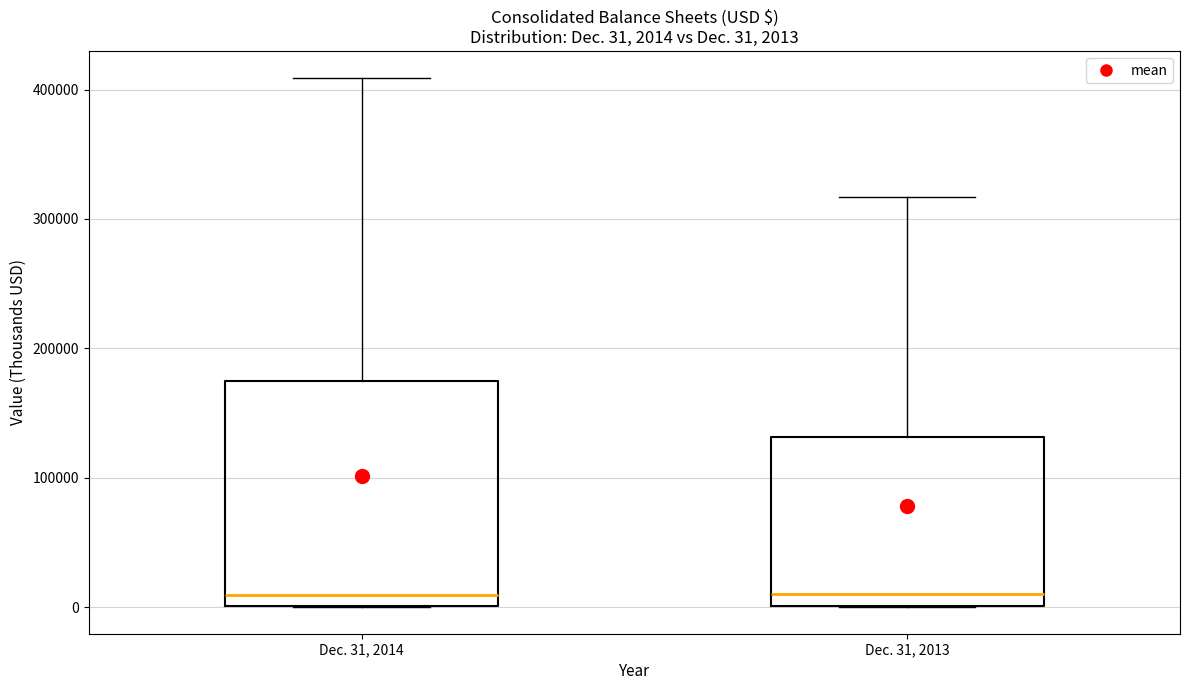

Which box is the tallest, from its lower edge to its upper edge?

Dec. 31, 2014